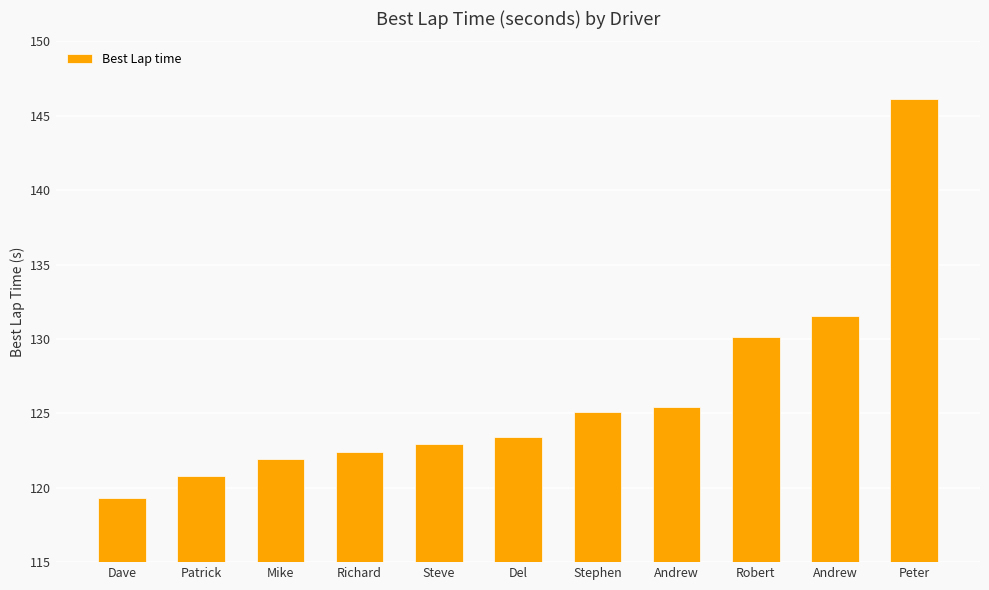

Reading left to right, transcribe all the data shown in this chart.

119.3	120.8	121.9	122.4	123.0	123.4	125.1	125.5	130.1	131.6	146.1